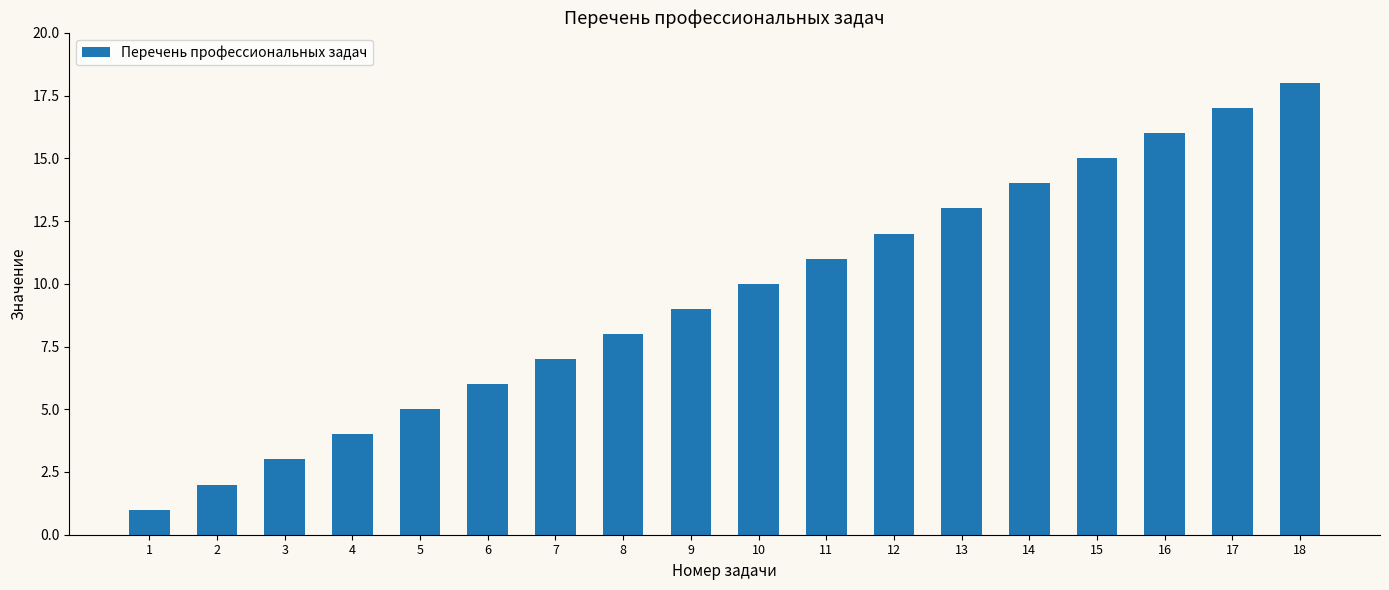

Between 12 and 10, which is larger?

12